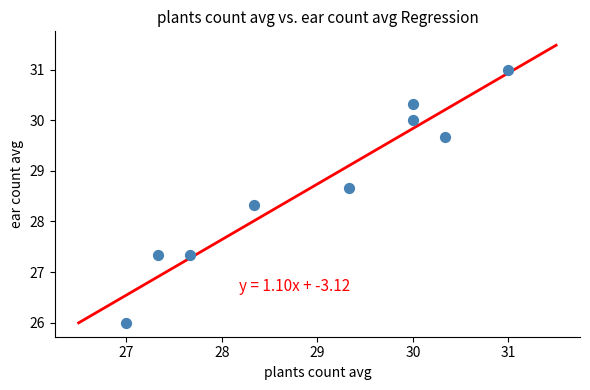

What is the range of Y values (max minus min)?

5.0